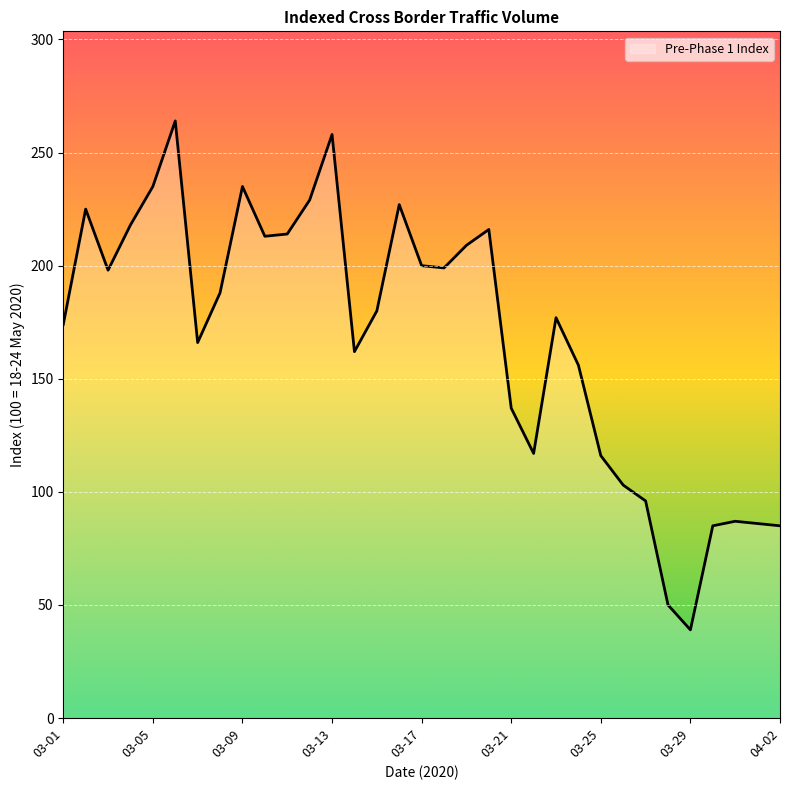

What is the greatest value displayed?

264